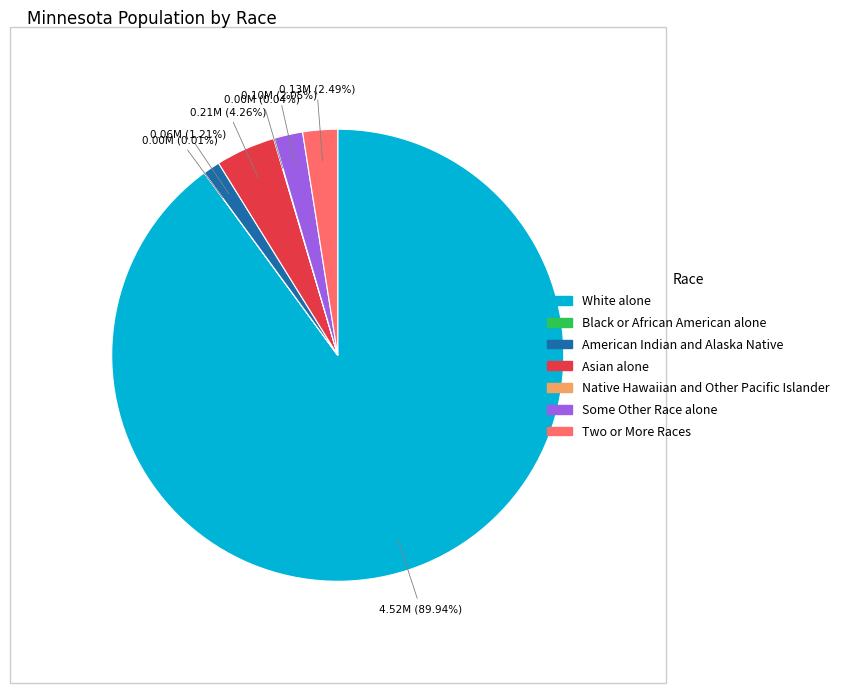

The Asian alone slice represents 4% of the pie. True or false?

True